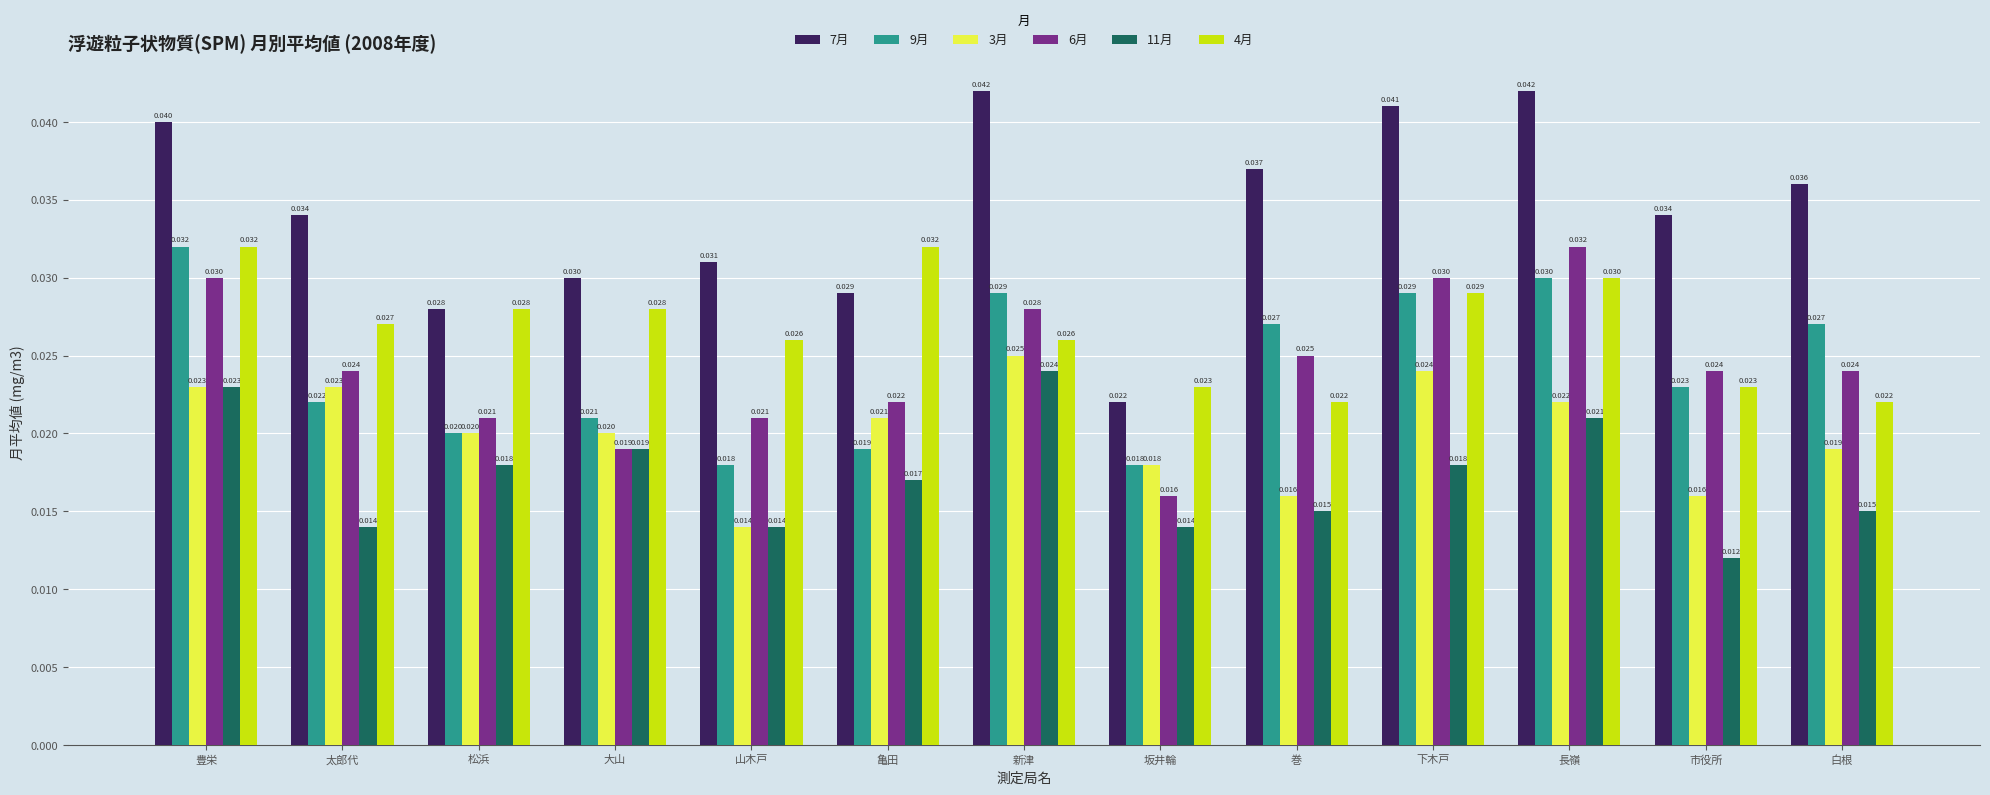

At which category is the sum across all series the highest?

豊栄